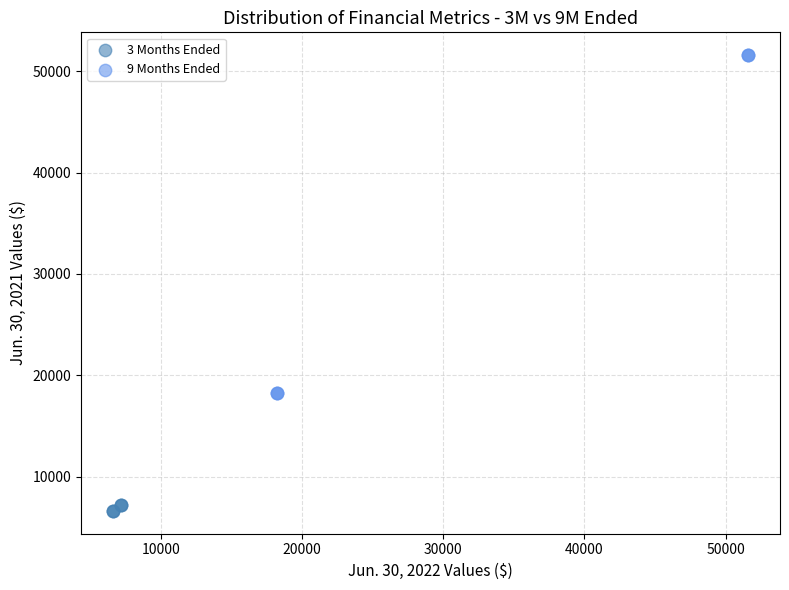

What are all the series names shown in the legend?

3 Months Ended, 9 Months Ended